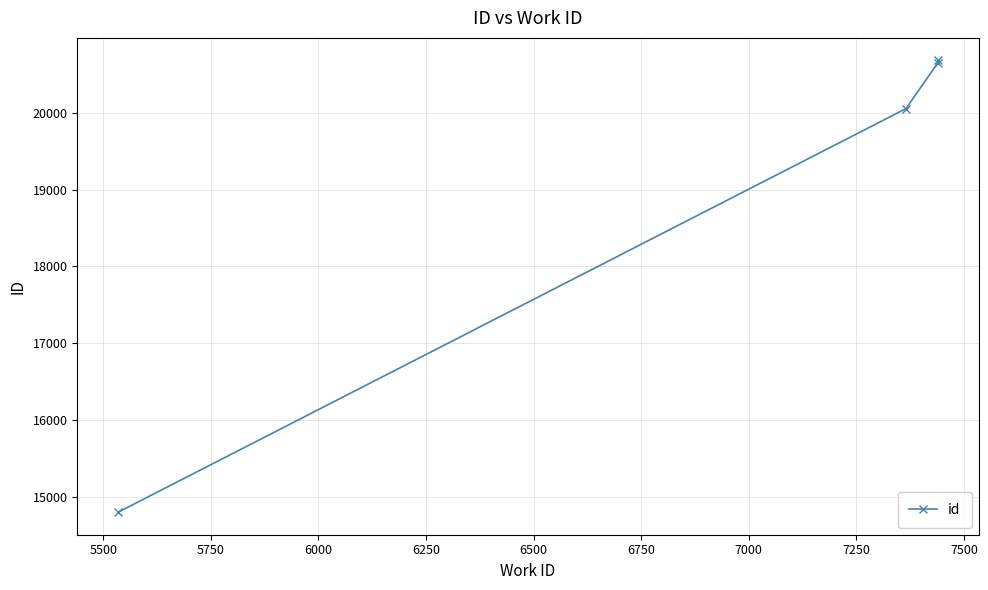

What is the average value?

19045